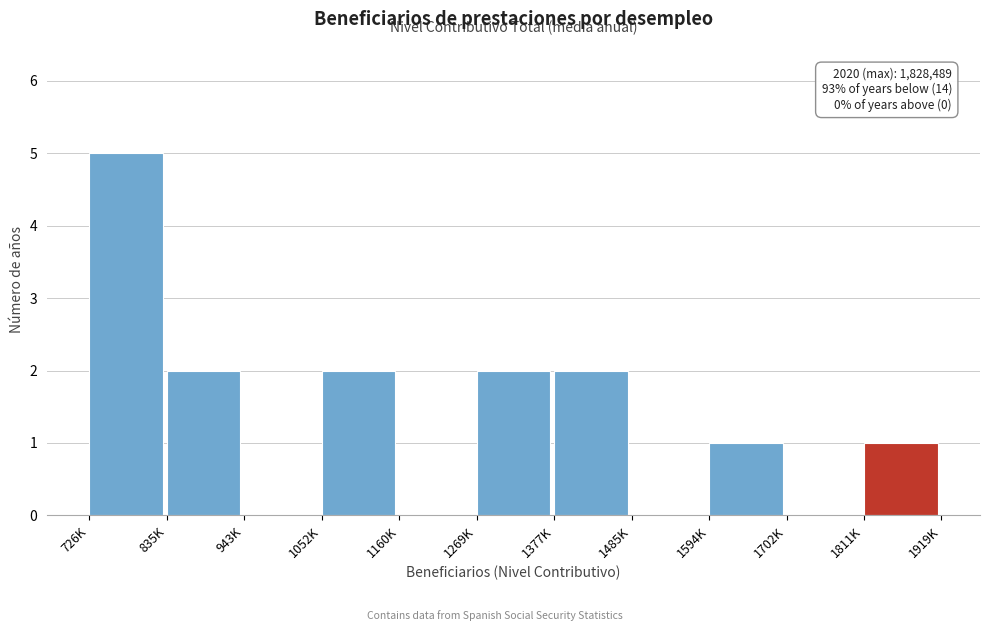

Reading left to right, transcribe all the data shown in this chart.

726K=5	835K=2	943K=0	1052K=2	1160K=0	1269K=2	1377K=2	1485K=0	1594K=1	1702K=0	1811K=1